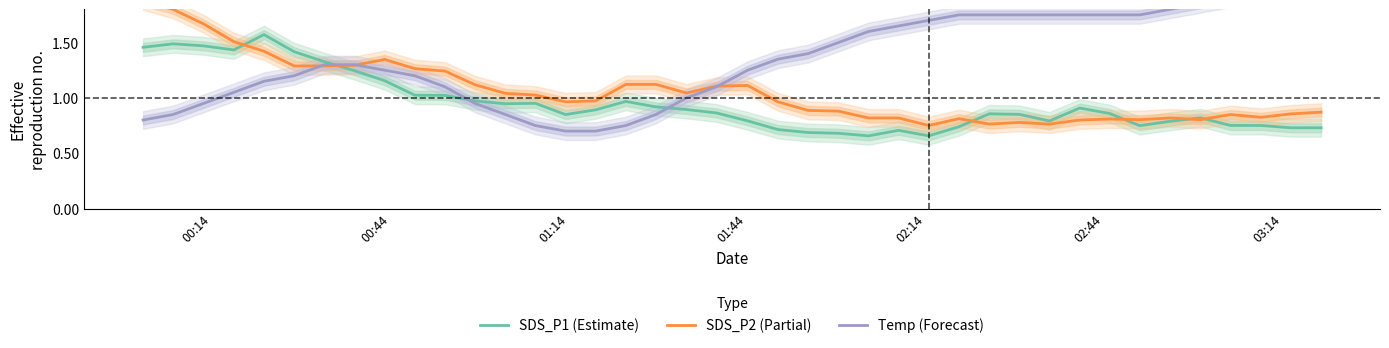

What is the value of the SDS_P1 (Estimate) point at the 13th from the left?

0.9